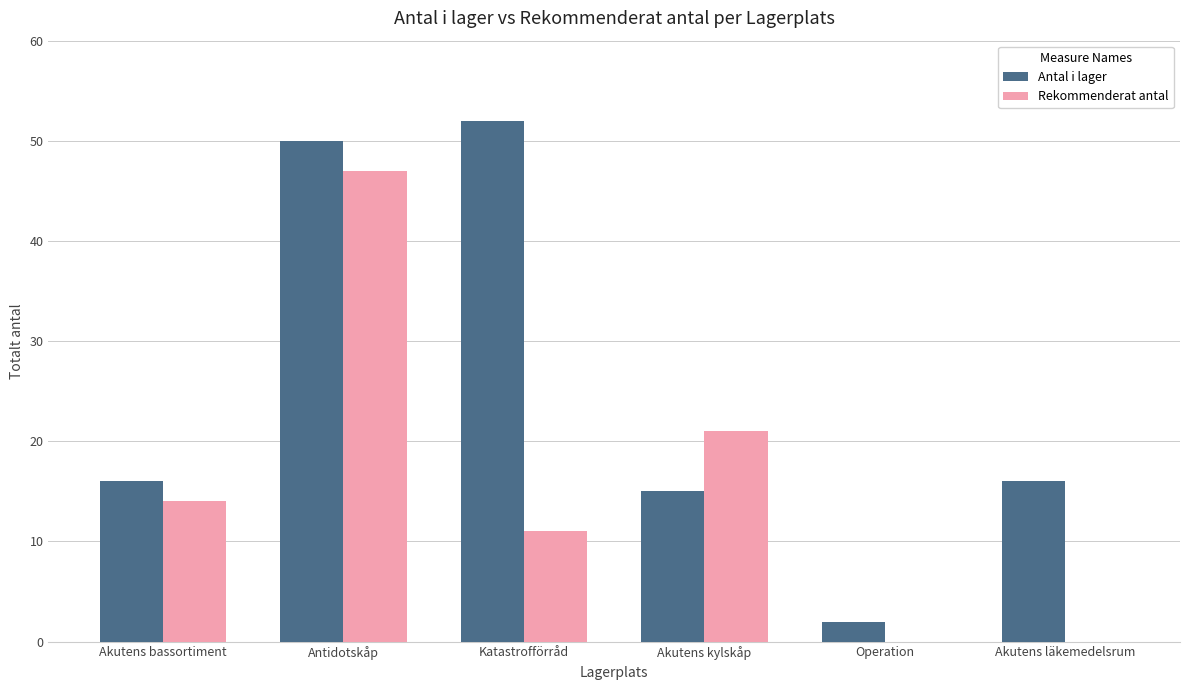

Is the value of Antal i lager at Katastrofförråd greater than the value of Rekommenderat antal at Operation?

Yes